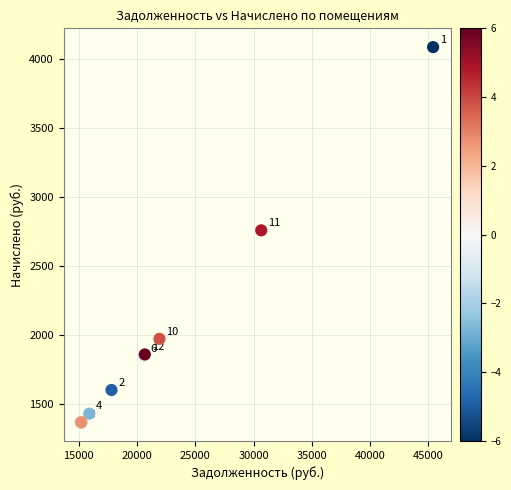

What Y value in the scatter plot is closest to 2728?

2759.6